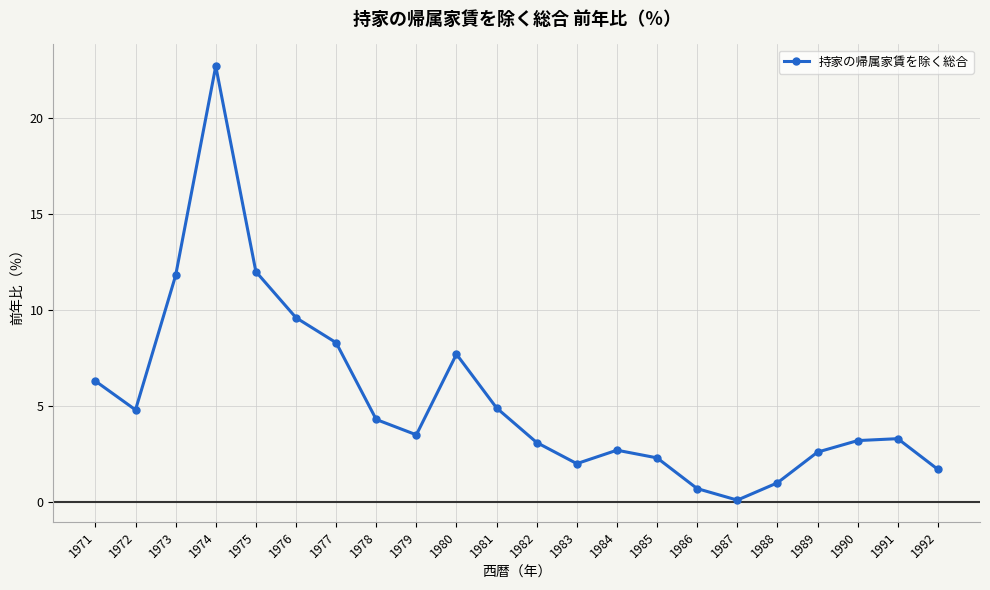

Is it true that the value at 1990 is 3.2?

True